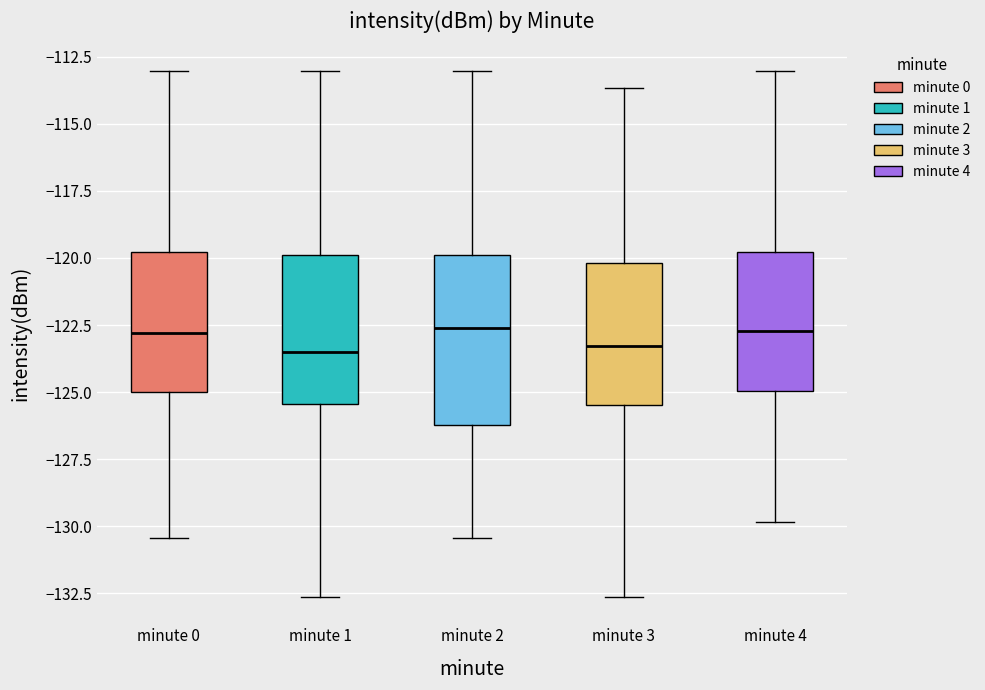

Reading left to right, transcribe this box plot: for each box, give where its median line is, the range the box spans, and where its two whiskers end, as read against the y-axis. The values are not printed on the chart, so give them approximately, as read against the axis.

minute 0: median -123.0, box -125.0 to -120.0, whiskers -130.5 to -113.0
minute 1: median -123.5, box -125.5 to -120.0, whiskers -132.5 to -113.0
minute 2: median -122.5, box -126.0 to -120.0, whiskers -130.5 to -113.0
minute 3: median -123.5, box -125.5 to -120.0, whiskers -132.5 to -113.5
minute 4: median -122.5, box -125.0 to -120.0, whiskers -130.0 to -113.0